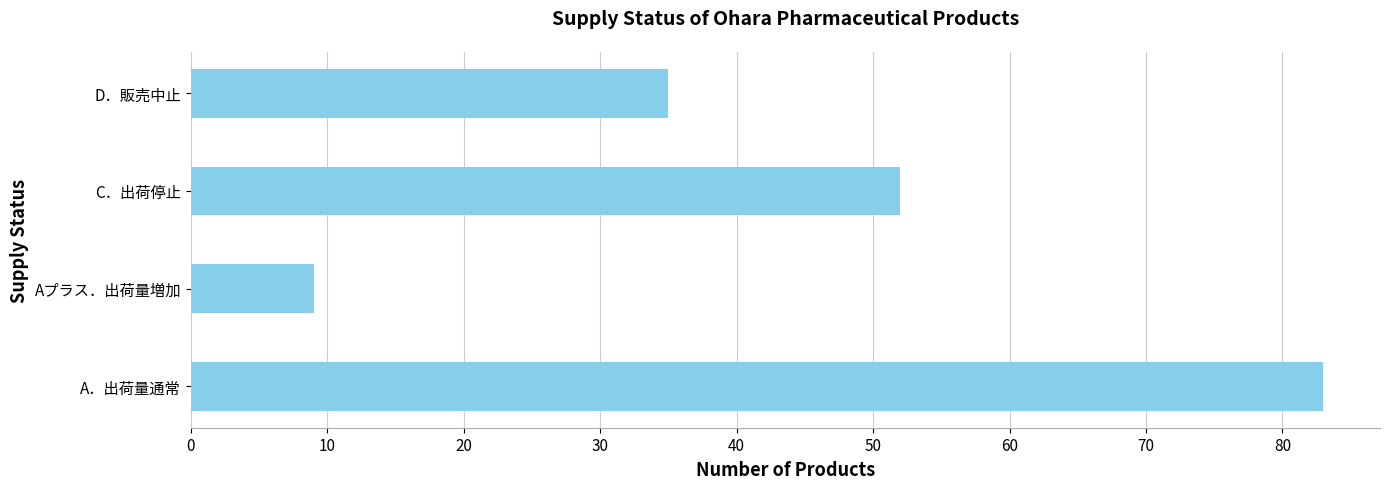

Count the number of categories in the chart.

4